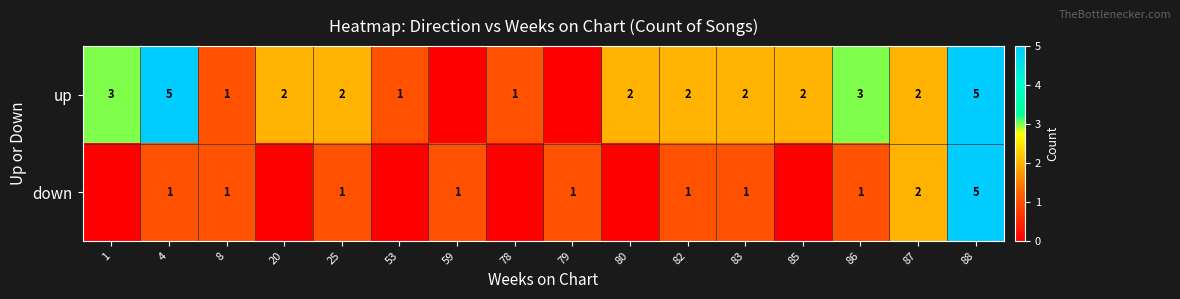

Is it true that up equals 2 at 25?

True